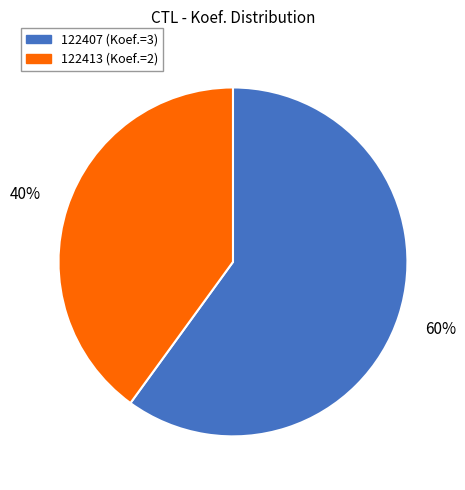

Rank the categories by value from lowest to highest.

122413, 122407